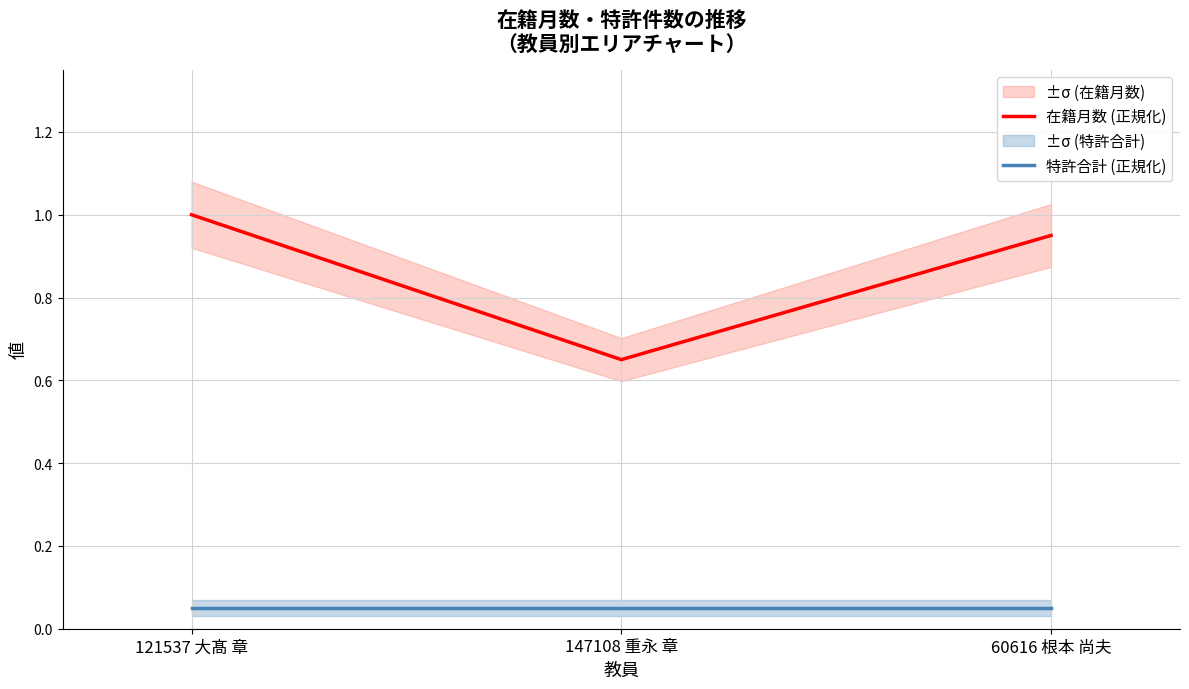

Read the 特許合計 (正規化) value at 147108 重永 章.

0.1